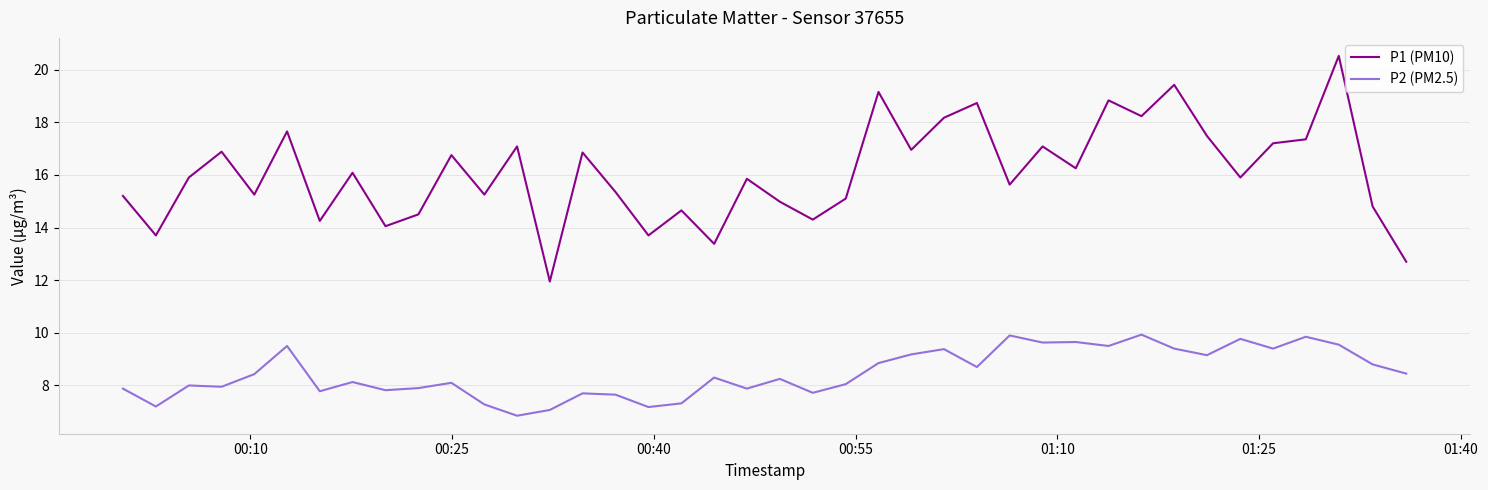

True or false: P2 (PM2.5) and P1 (PM10) intersect in this chart.

False